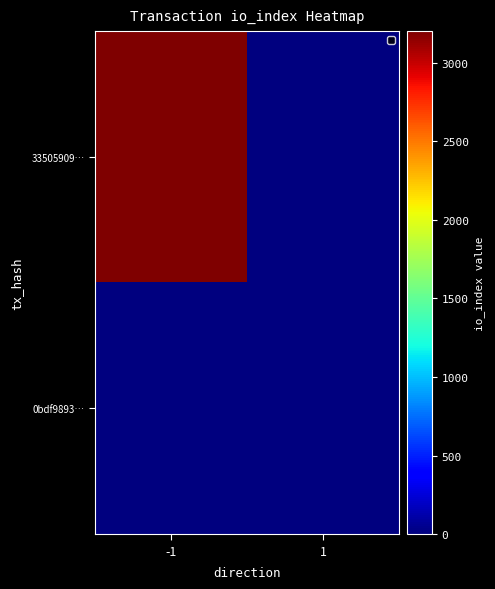

What is the difference between the highest and lowest values at 1?

7